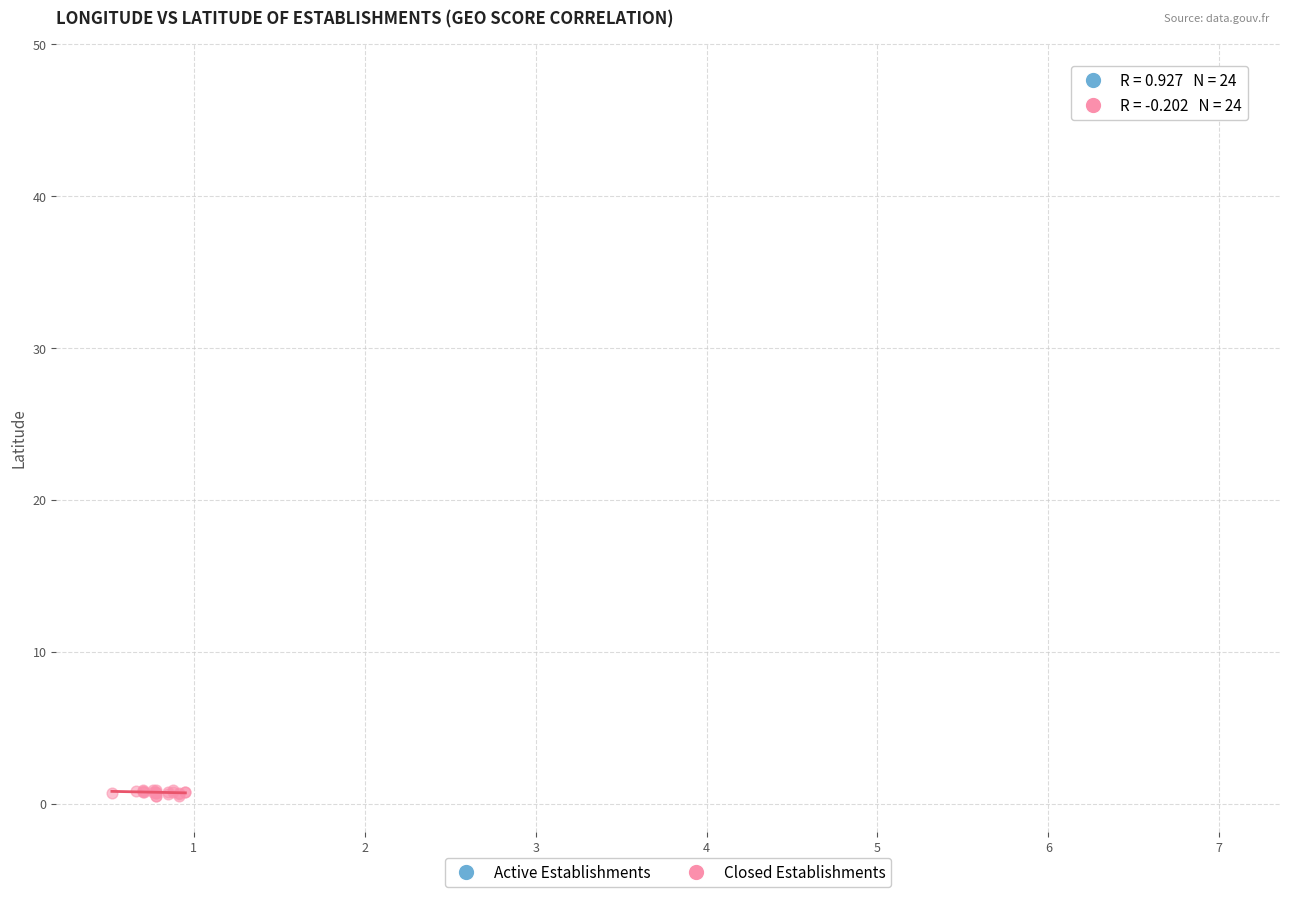

Which series contains the lowest Y value?

Closed Establishments